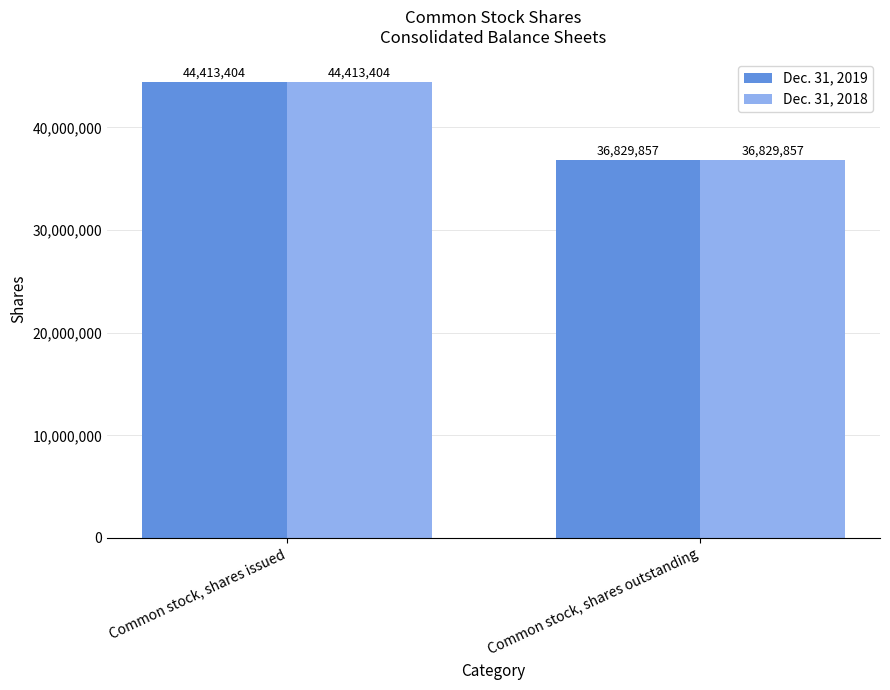

List the labels in order of Dec. 31, 2018 value, largest first.

Common stock, shares issued, Common stock, shares outstanding